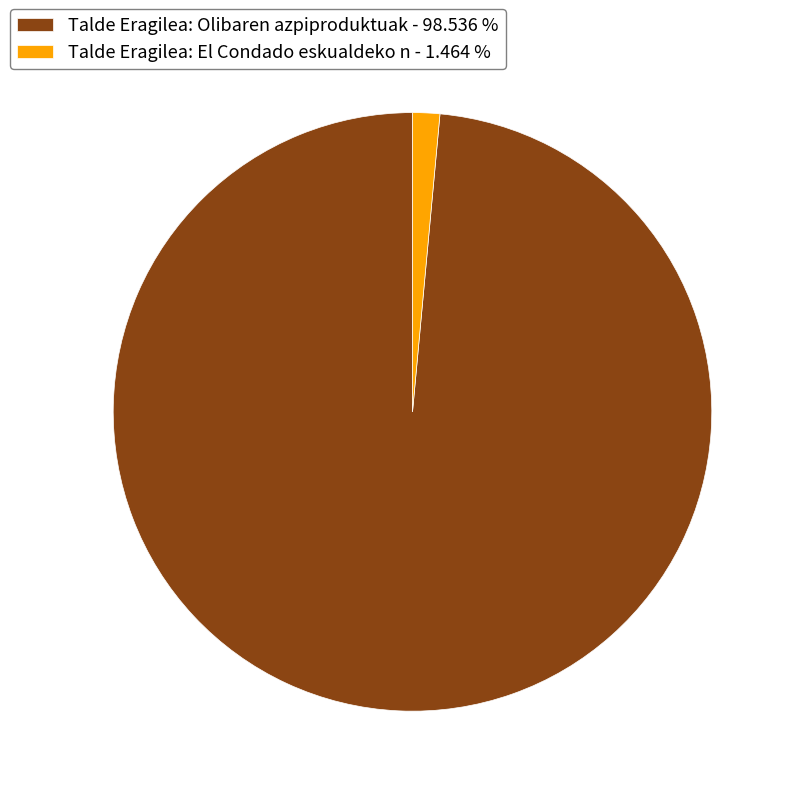

True or false: Talde Eragilea: El Condado eskualdeko n accounts for 1% of the total.

True